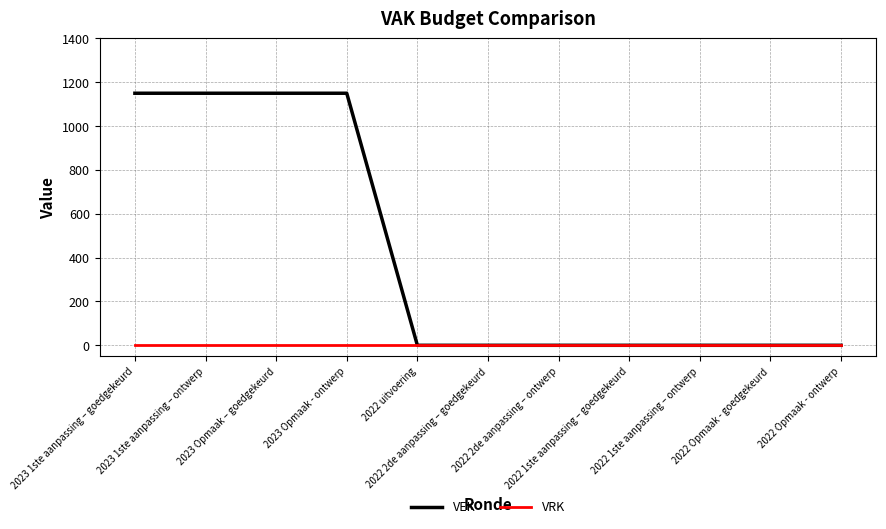

How many lines are shown in the chart?

2